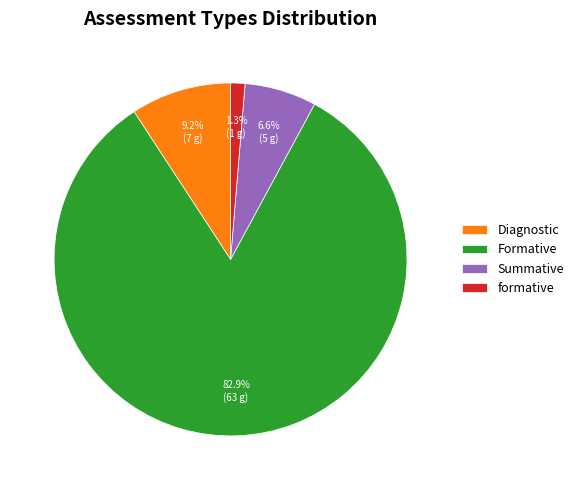

Is the sum of formative and Summative greater than half?

No